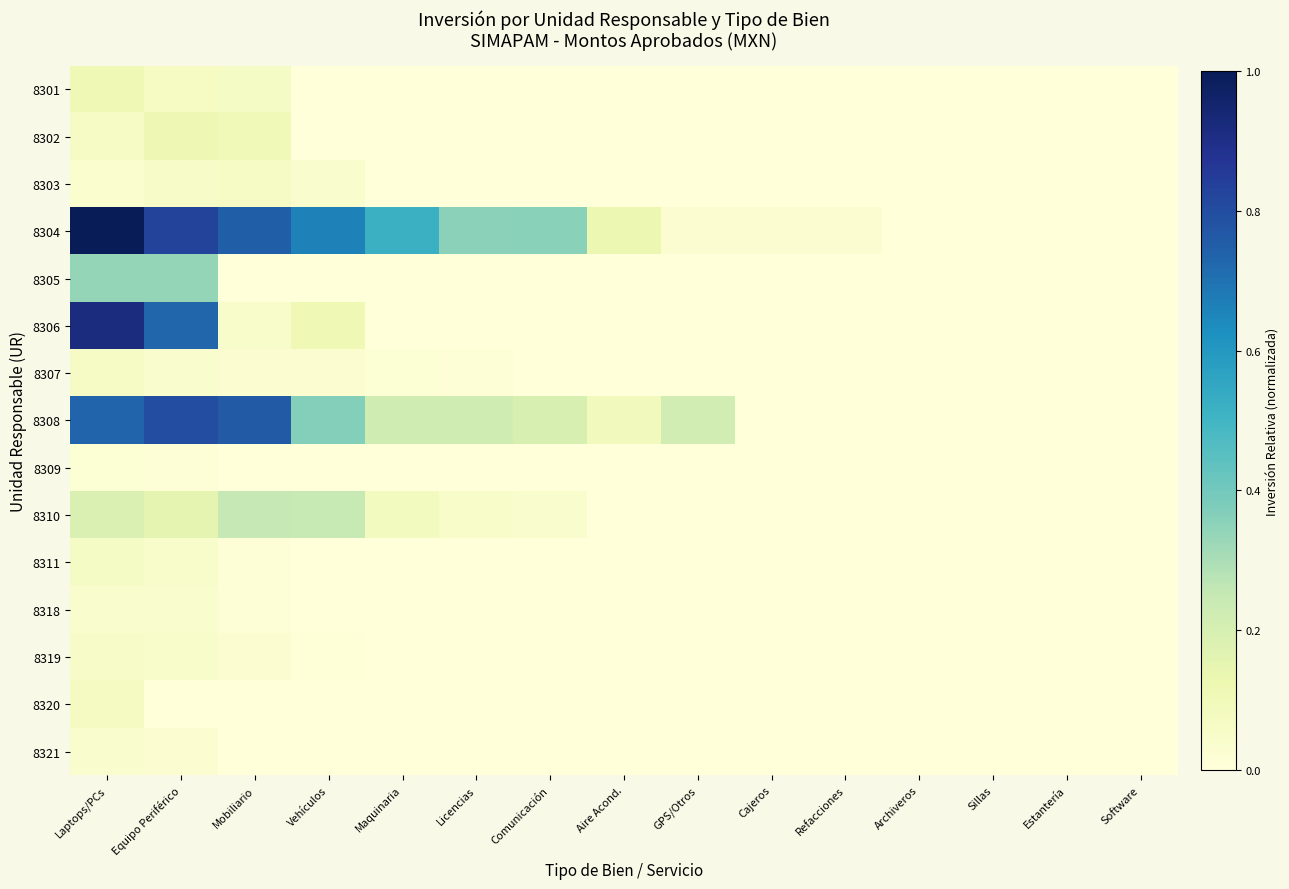

What is the total value across all series at Equipo Periférico?

3.3